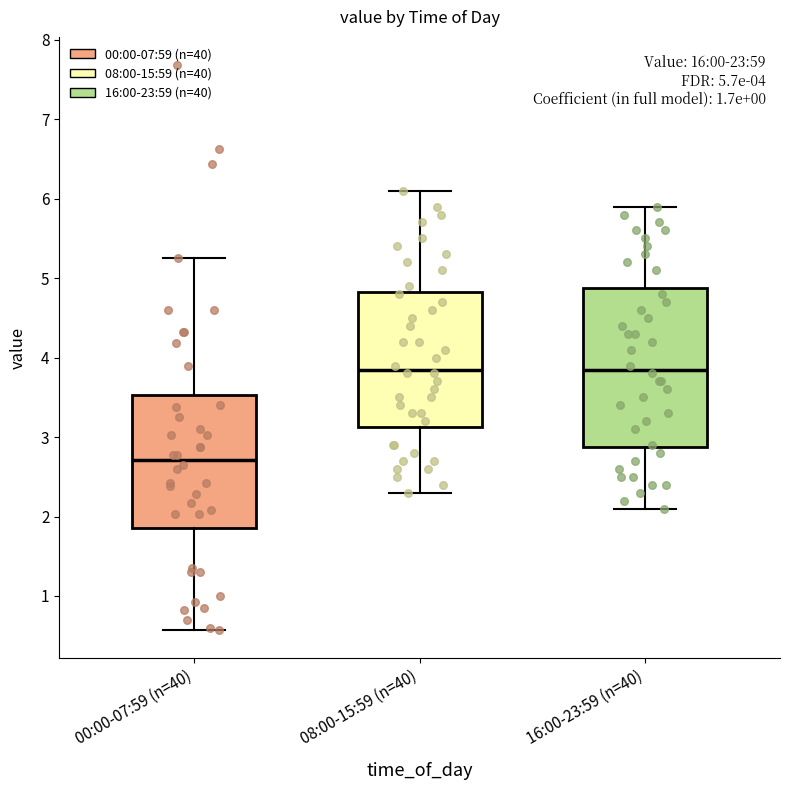

Which box is the tallest, from its lower edge to its upper edge?

16:00-23:59 (n=40)